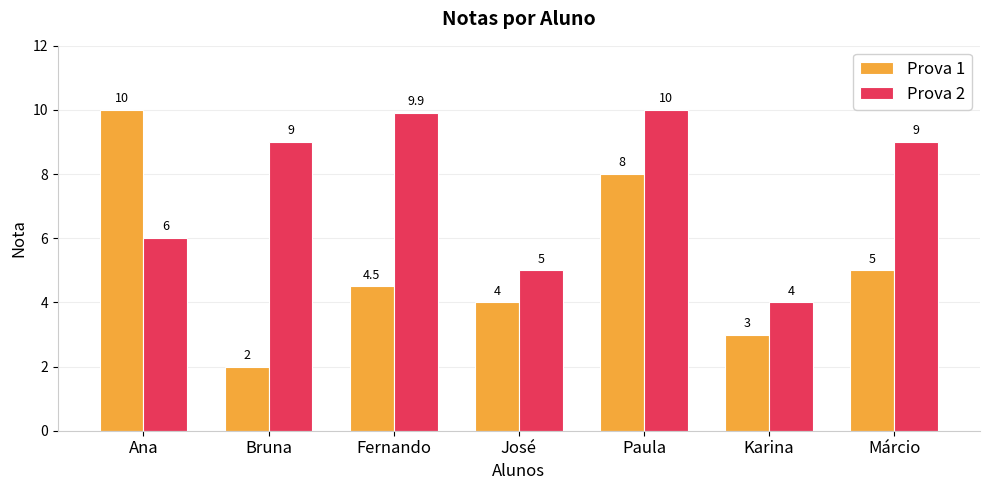

What position from the left is Ana?

1